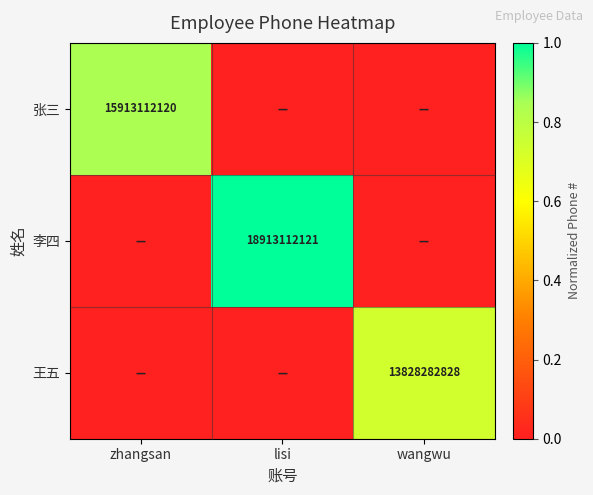

What is the total value across all series at wangwu?

0.7